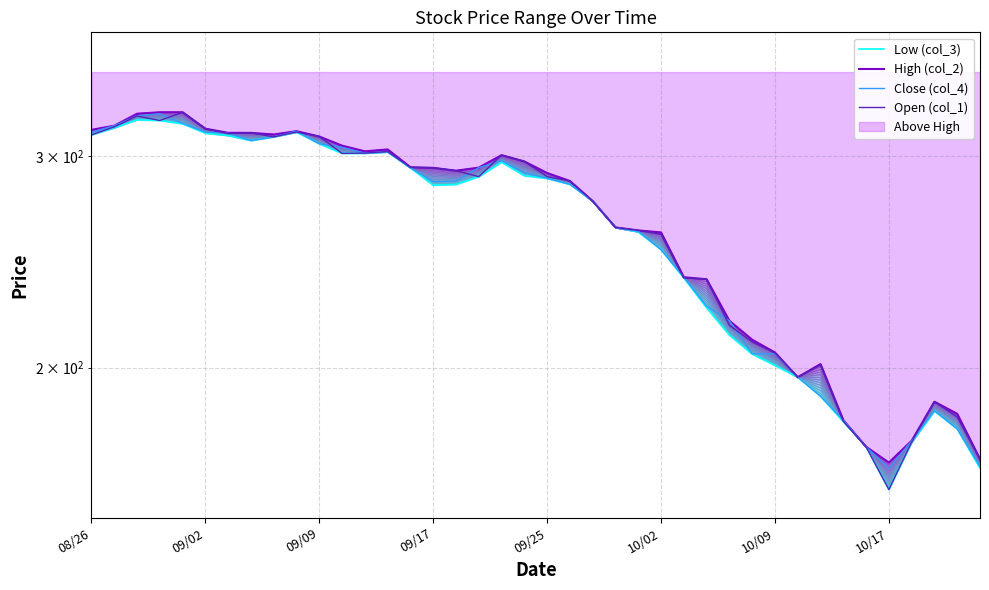

Which series has the widest spread of values?

Open (col_1)